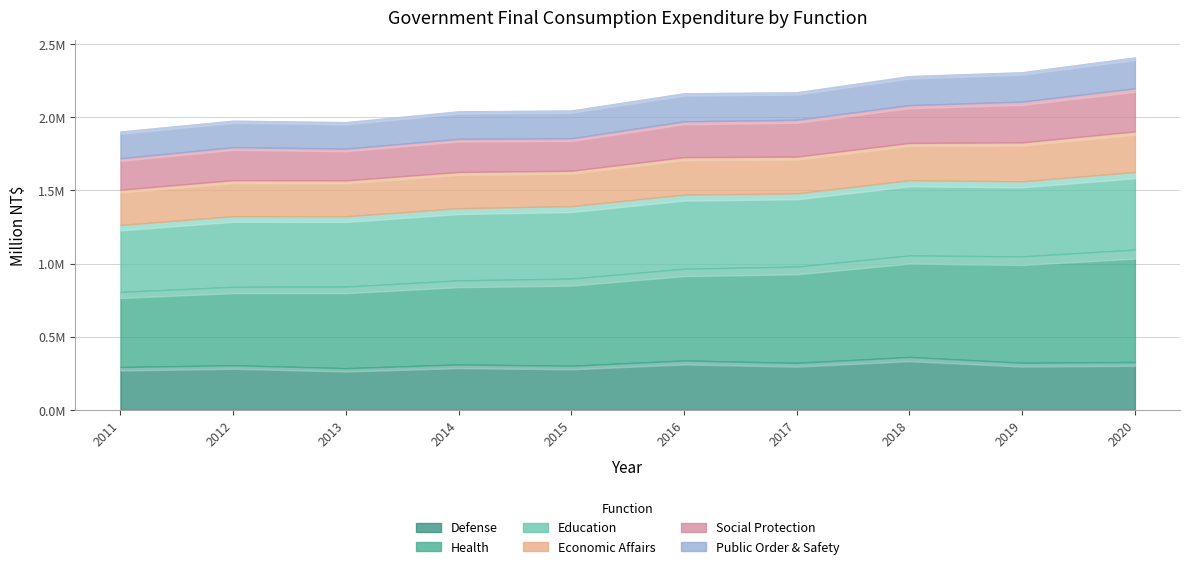

True or false: Social Protection and Public Order & Safety cross at least once.

False